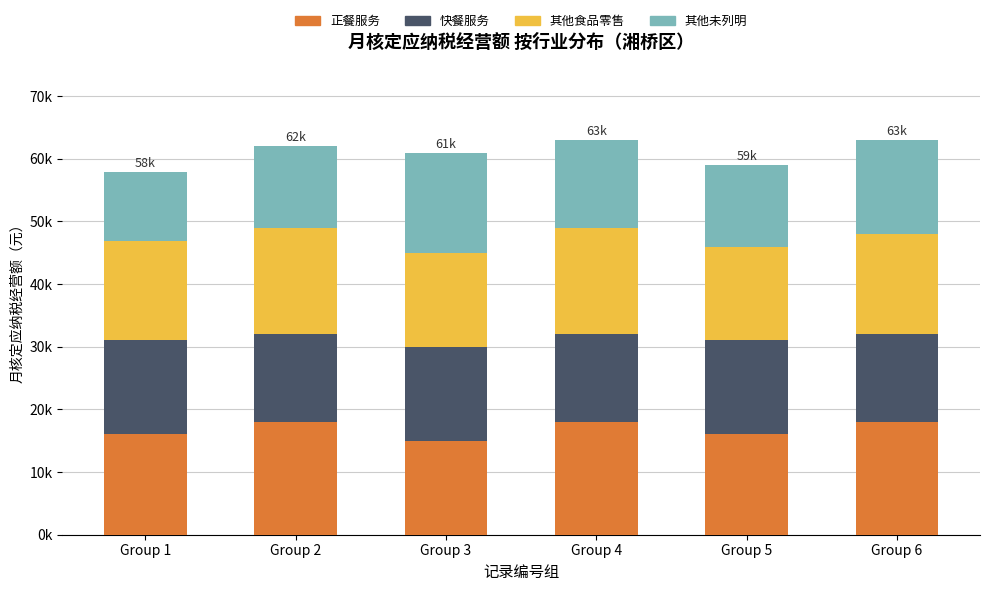

List the labels in order of 其他未列明 value, smallest first.

Group 1, Group 2, Group 5, Group 4, Group 6, Group 3